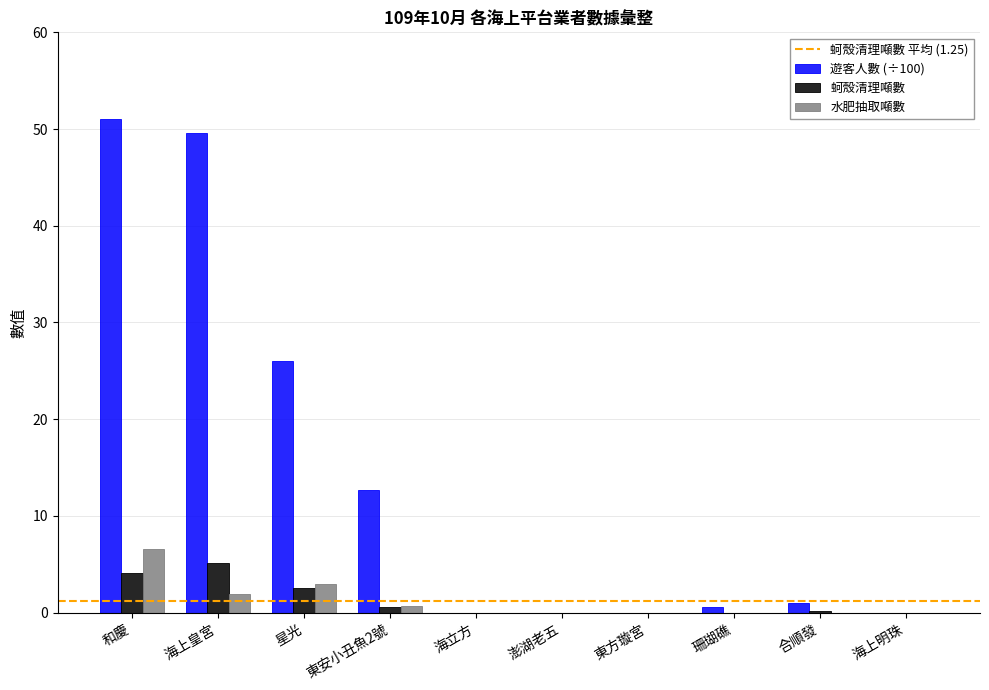

Are the bars grouped side by side (vs. stacked)?

Yes